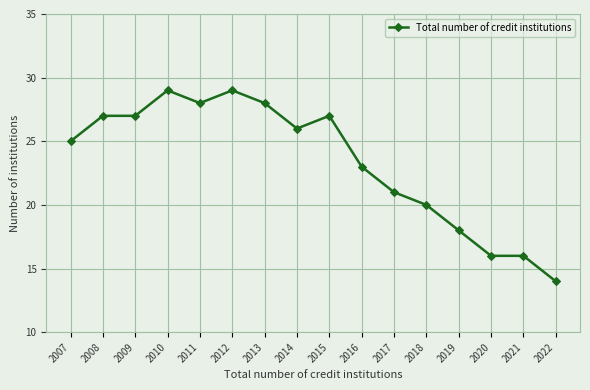

Between 2017 and 2007, which is larger?

2007